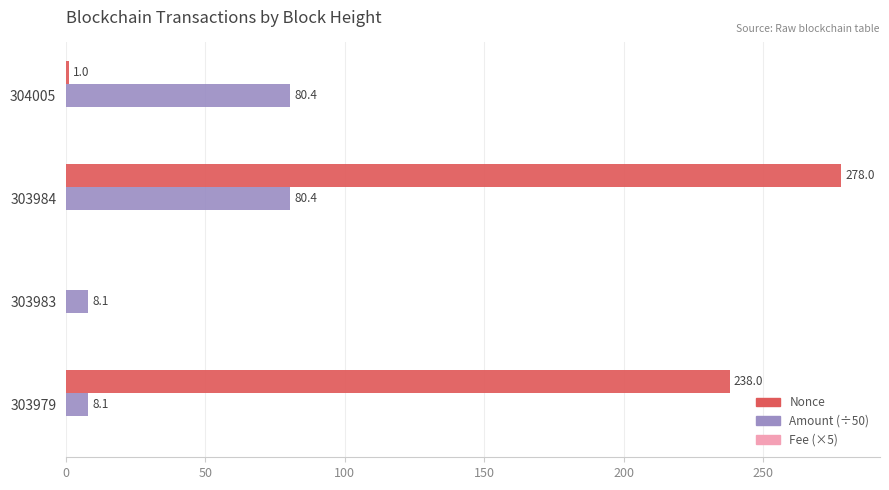

Where is Nonce nearest to the value 139?

303979